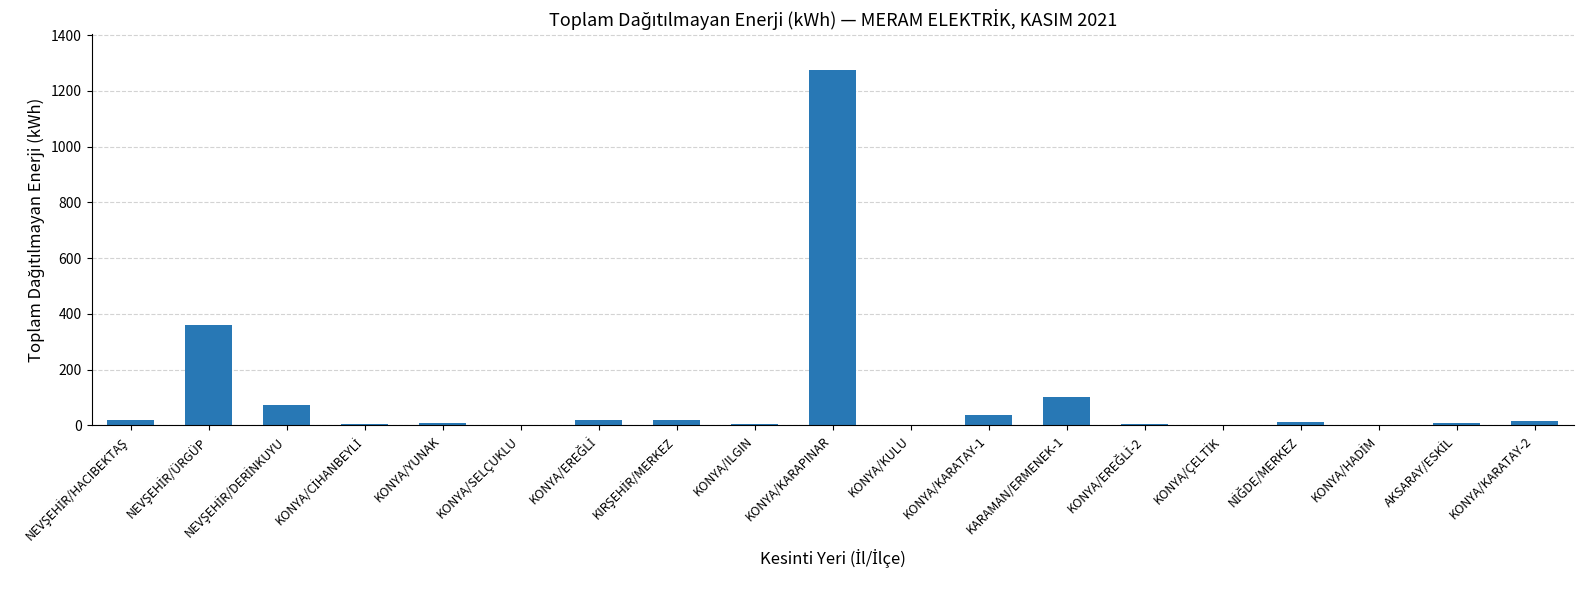

What is the sum of all values?

1959.6